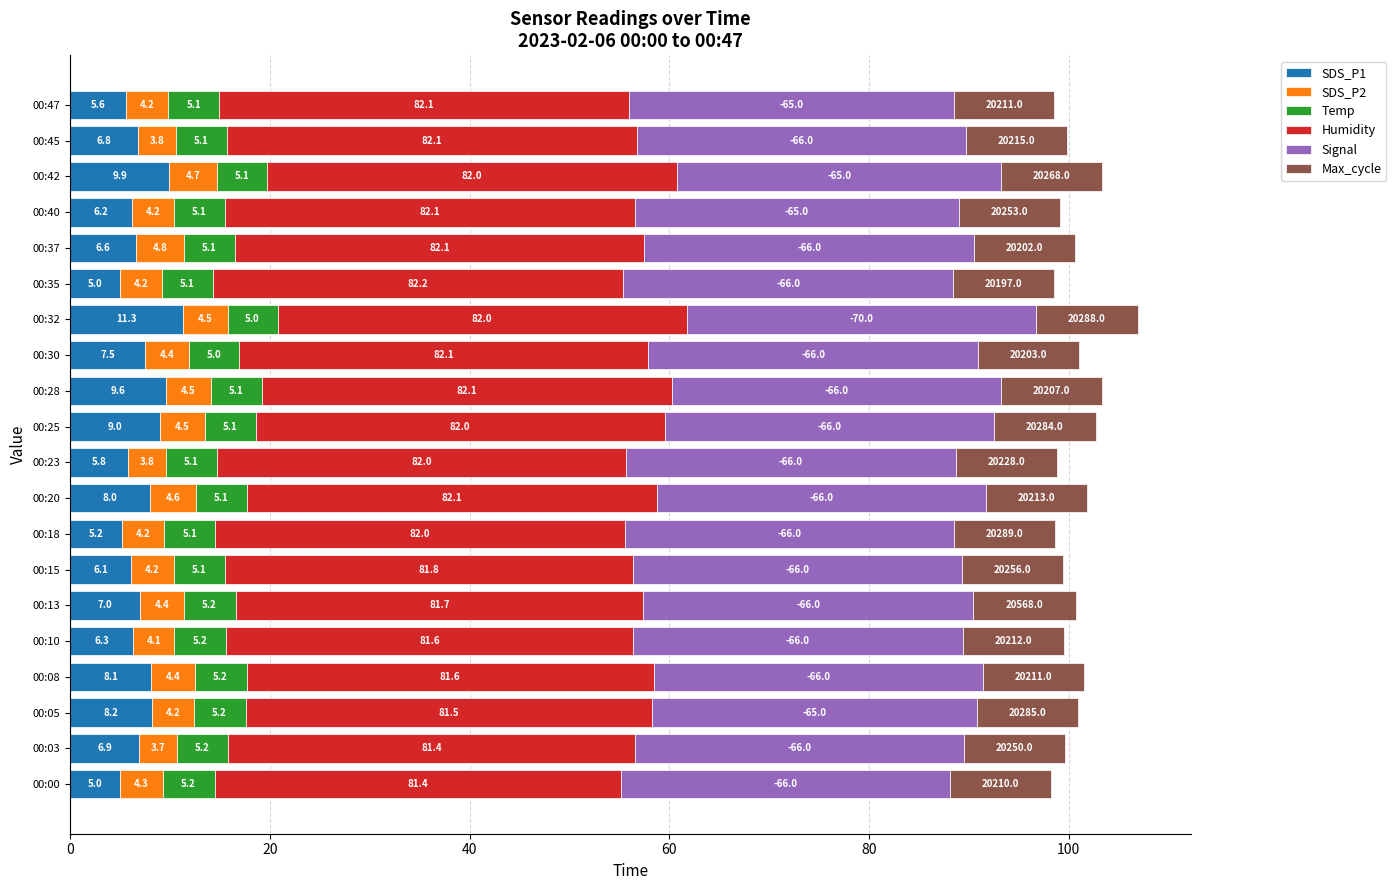

At which label is SDS_P1 closest to 8?

00:20